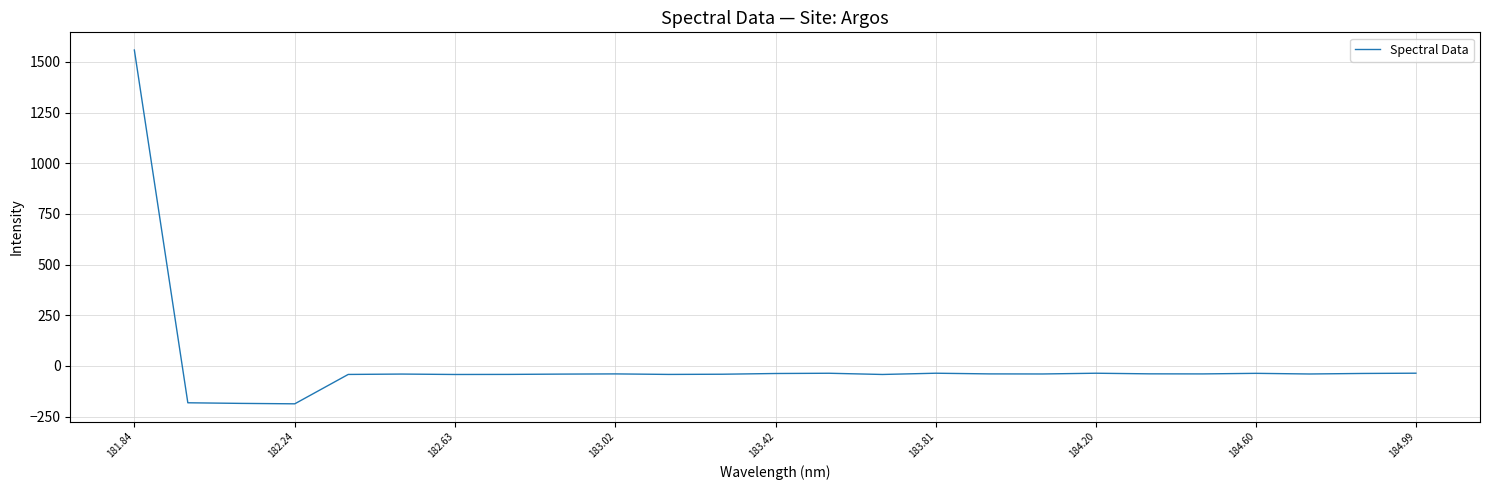

What is the maximum value shown in the chart?

1558.4